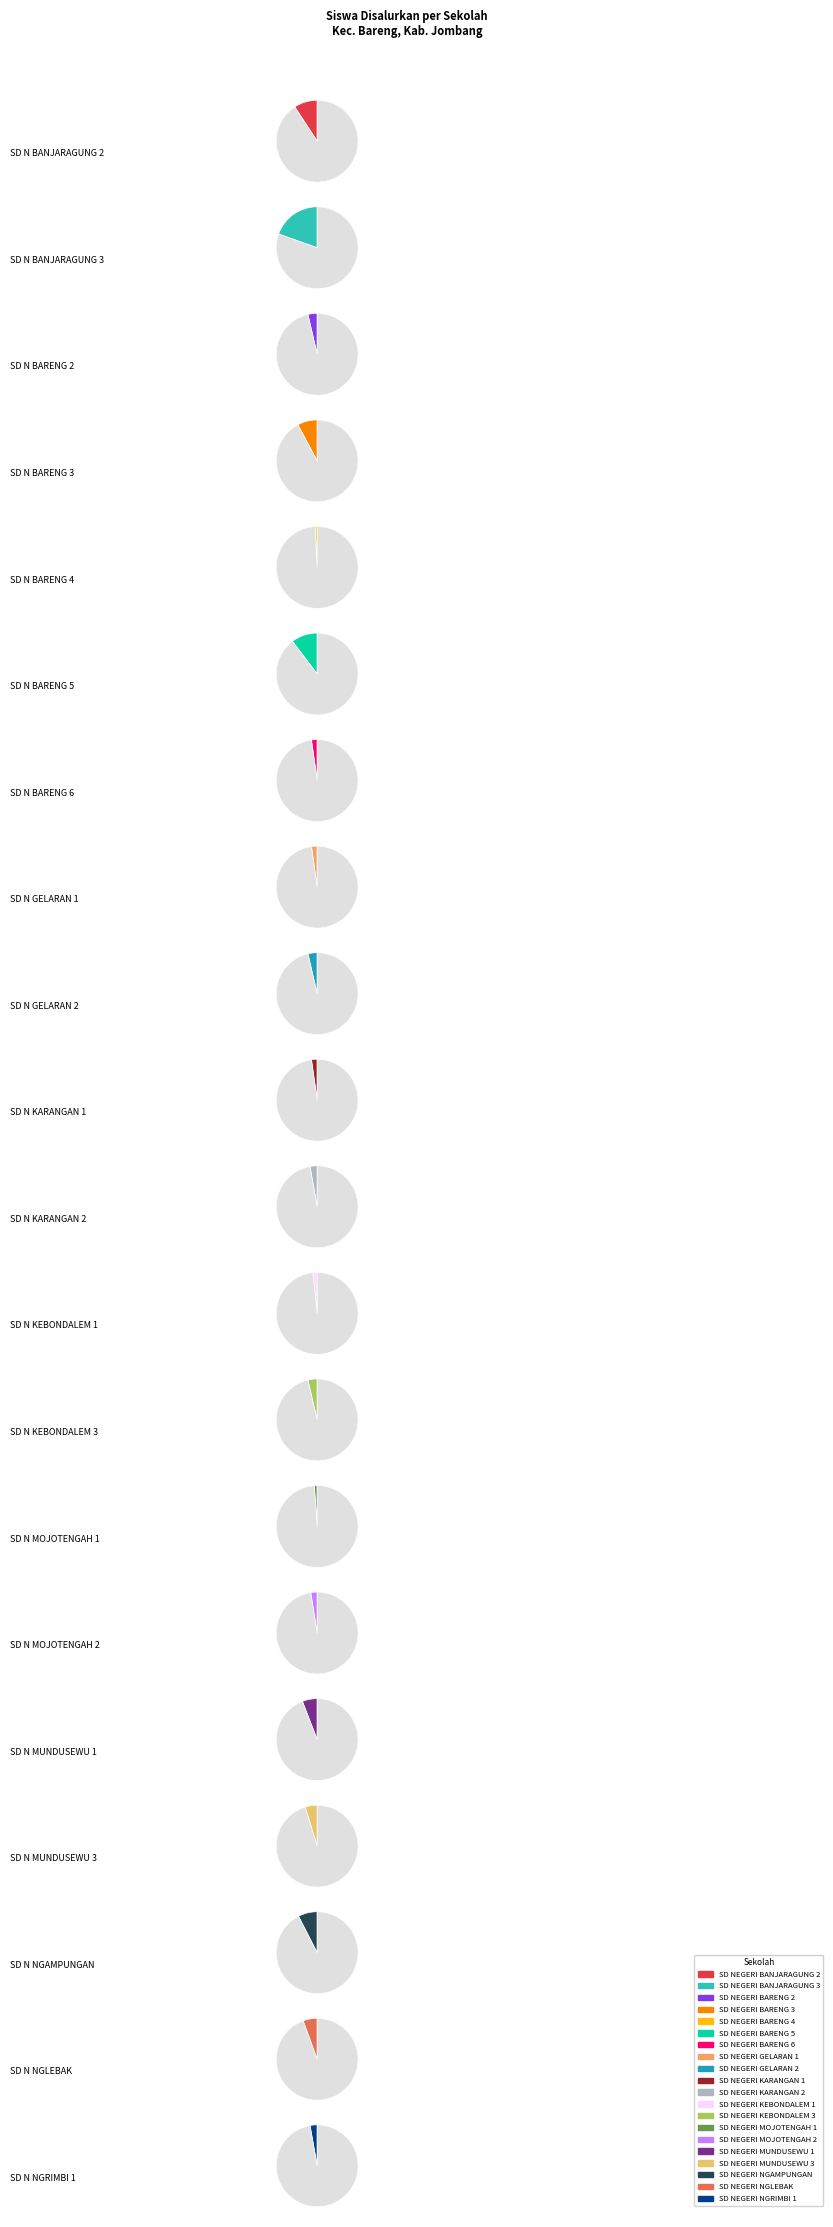

What is the change in value from SD NEGERI BARENG 3 to SD NEGERI KEBONDALEM 1?

-22